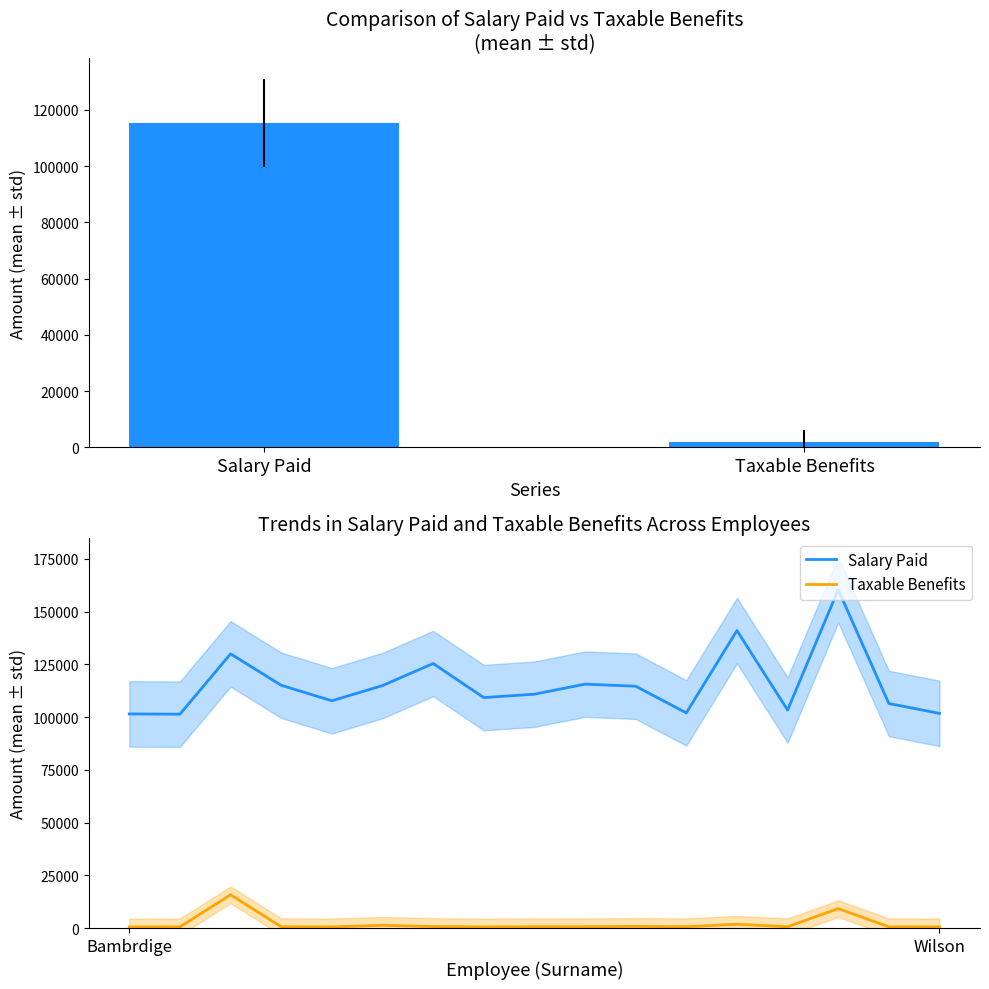

What is the difference between the maximum and minimum values in the Salary Paid series?

58994.3